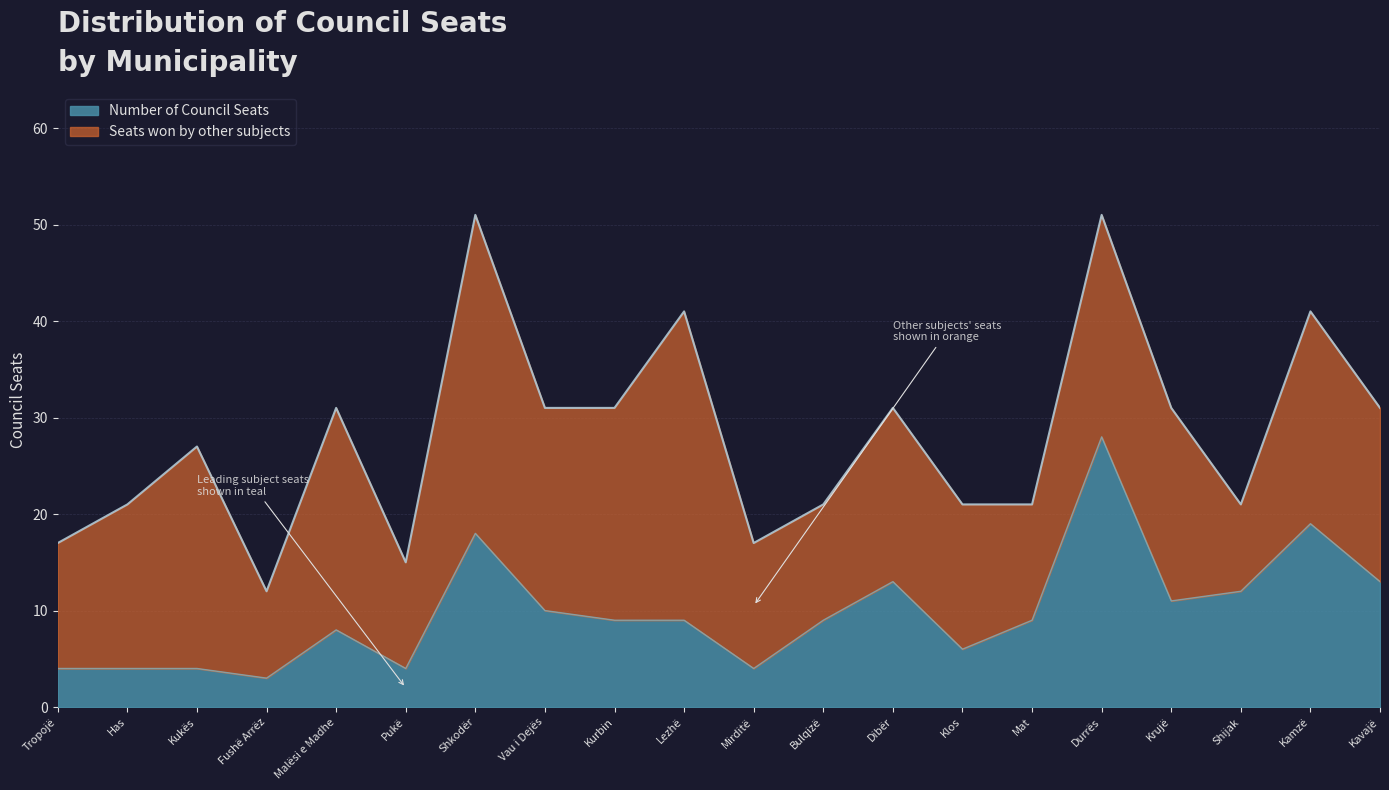

True or false: the data shows 13 at Dibër.

True